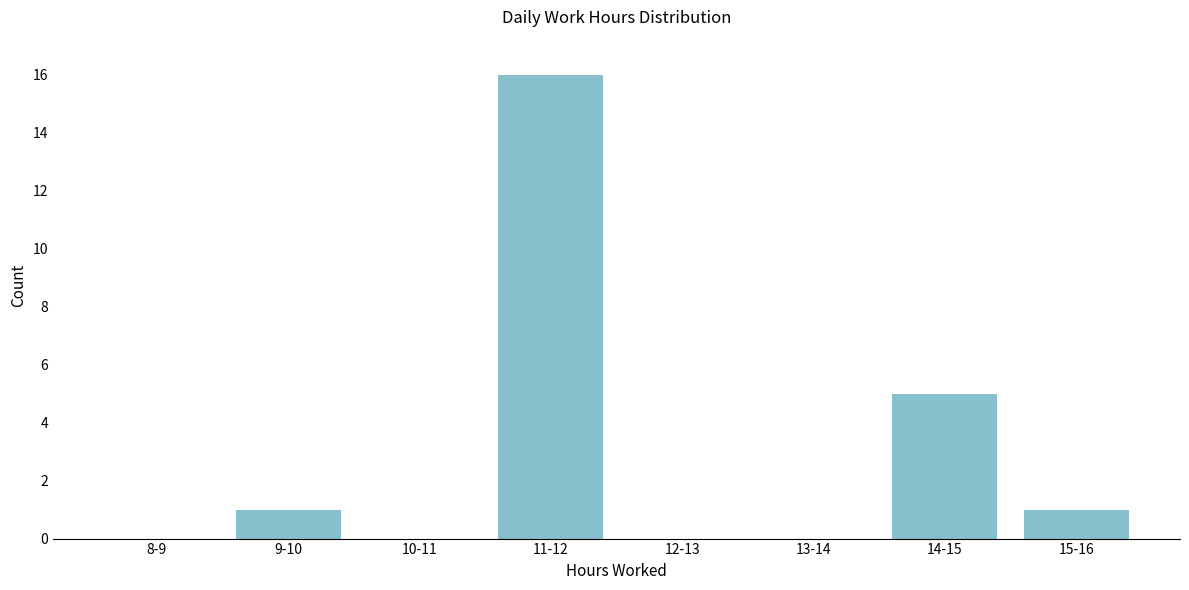

Reading right to left, what are all the values shown in this chart?

15-16=1	14-15=5	13-14=0	12-13=0	11-12=16	10-11=0	9-10=1	8-9=0